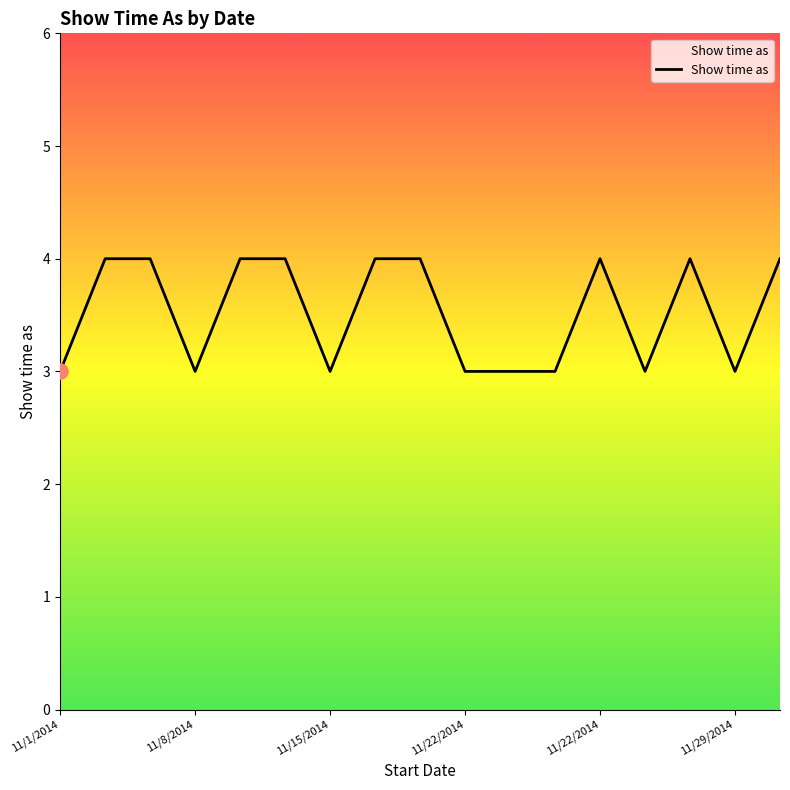

What is the smallest value displayed?

3